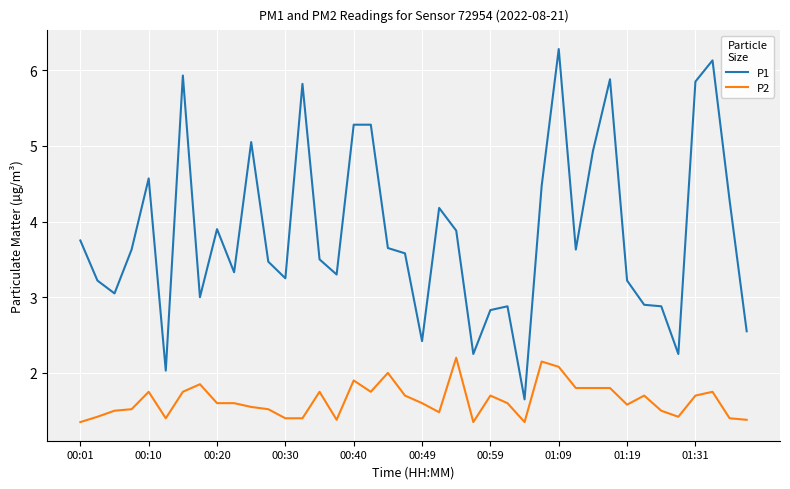

True or false: P2 and P1 cross at least once.

False